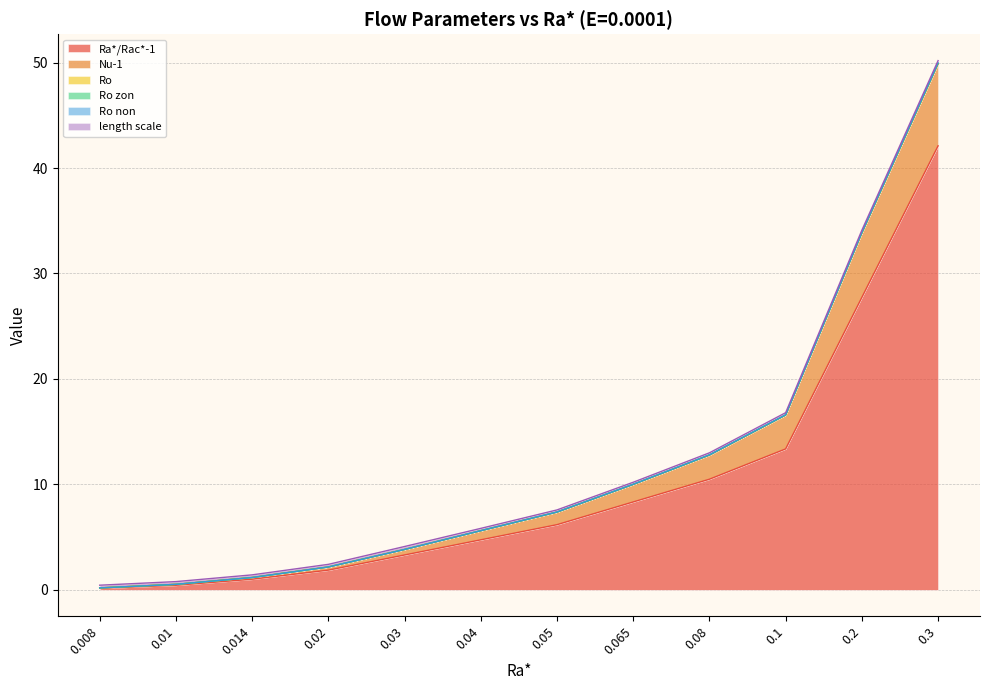

Where does the Ro zon series first go above 7?

0.05